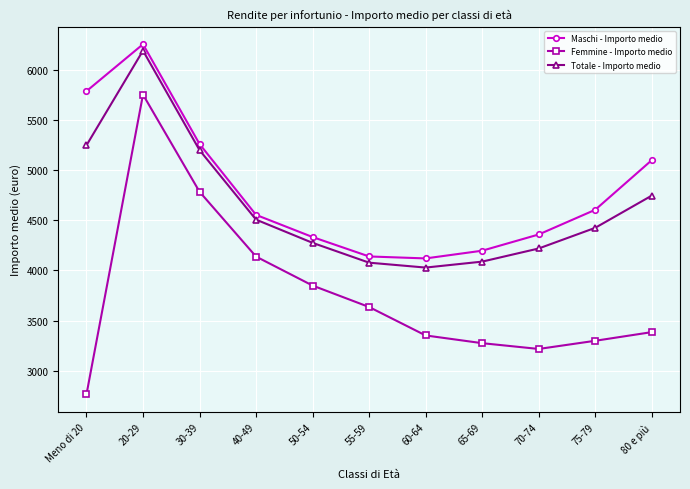

Count the number of data series in this chart.

3